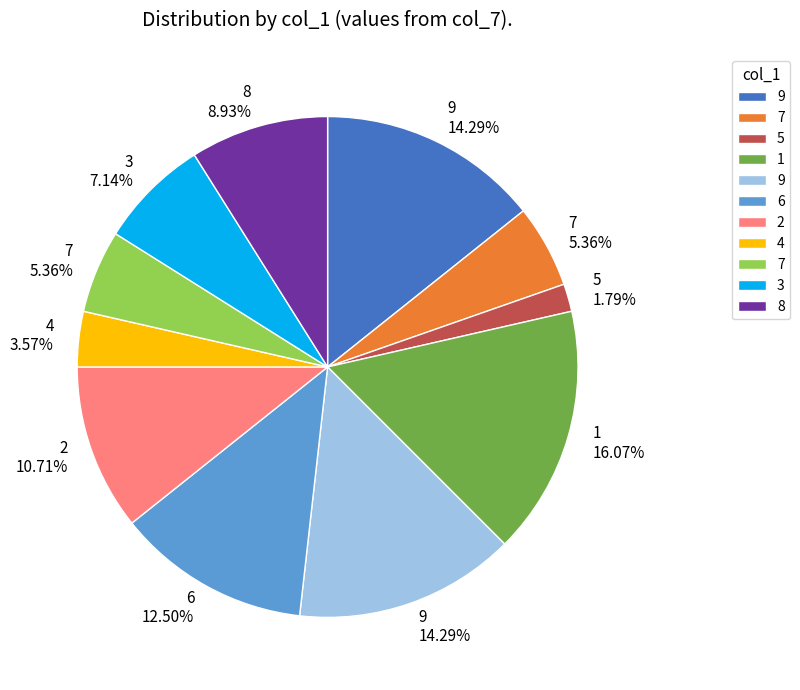

Does any single category account for the majority?

No